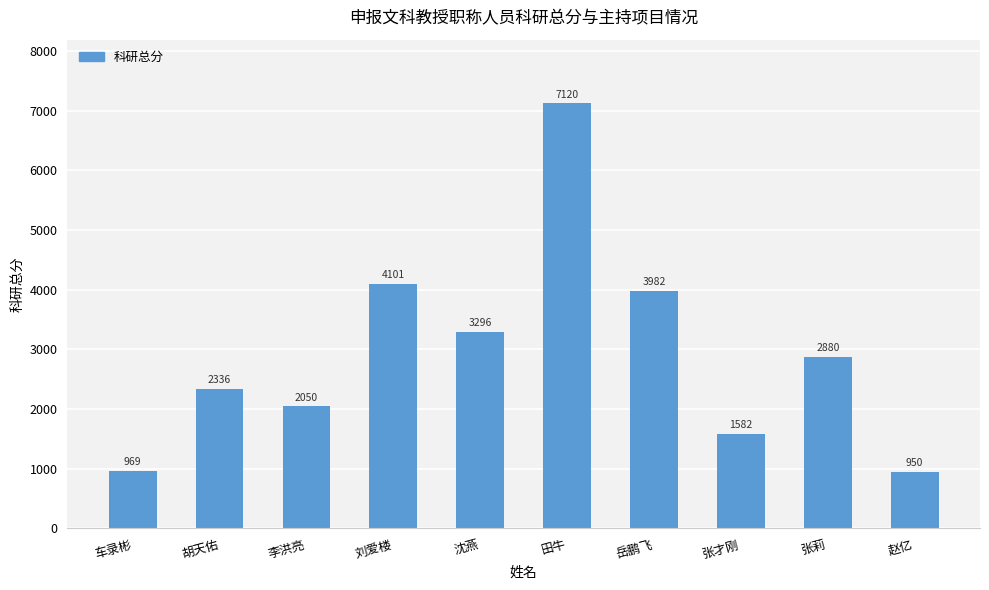

How many categories are shown in the chart?

10